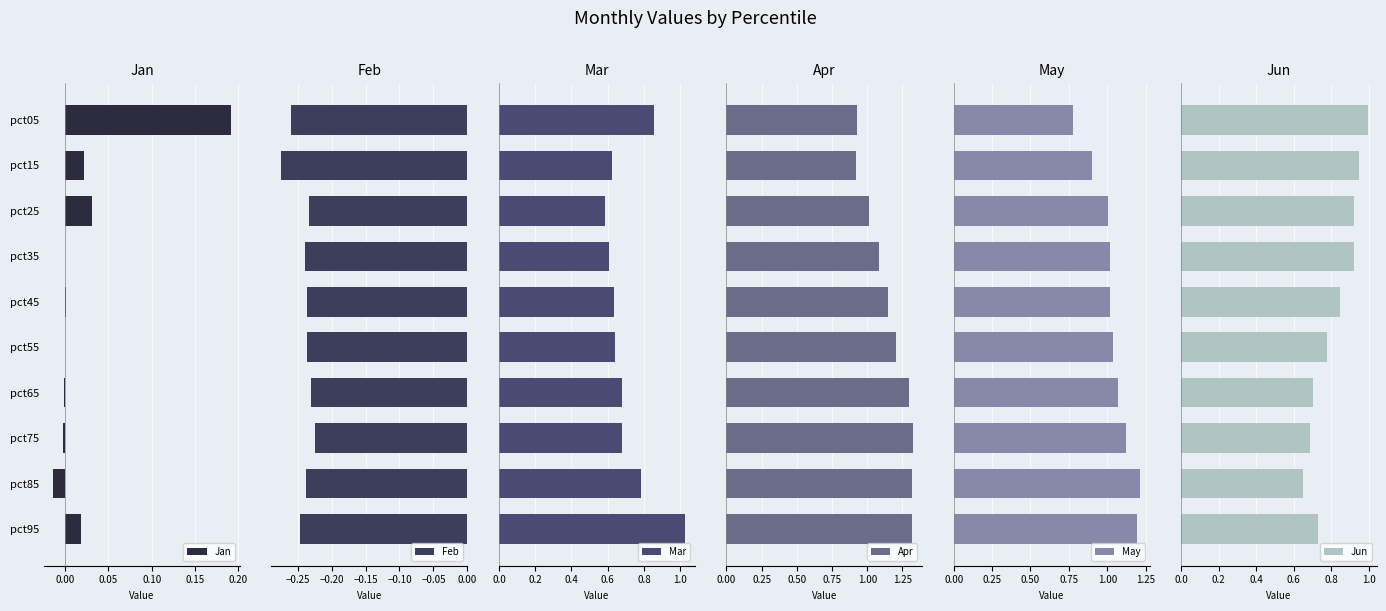

The value of Jan at pct45 is 0.0. True or false?

True